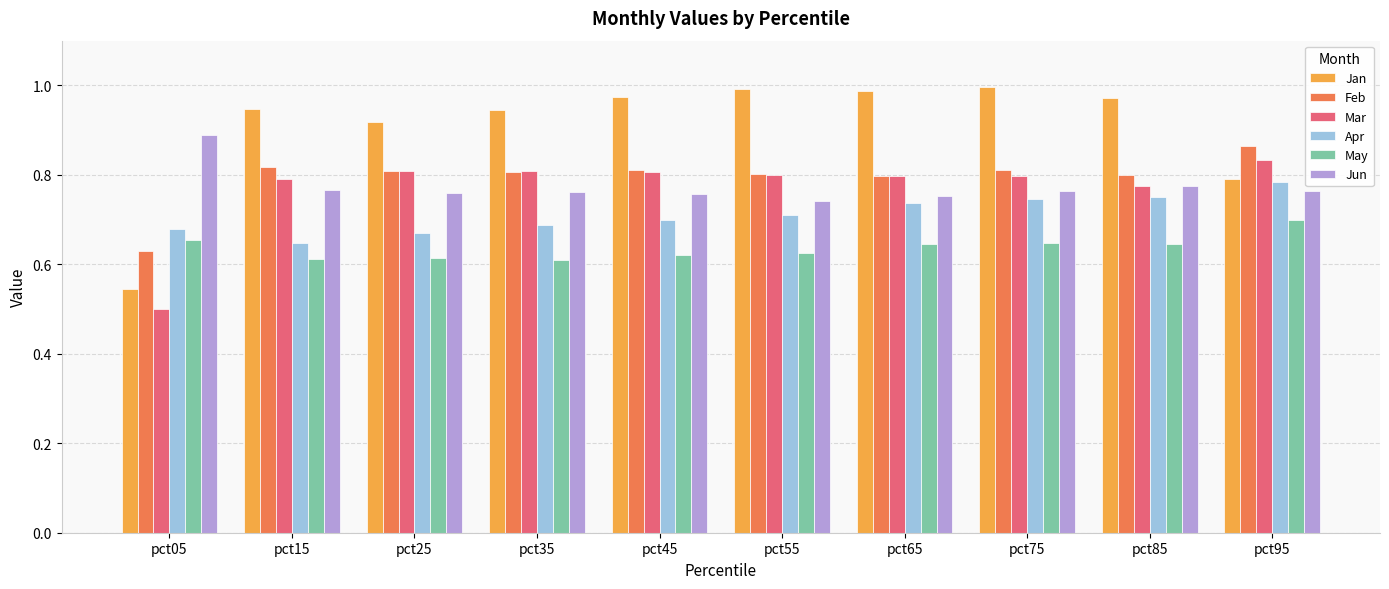

The value of Jun at pct05 is 0.2. True or false?

False